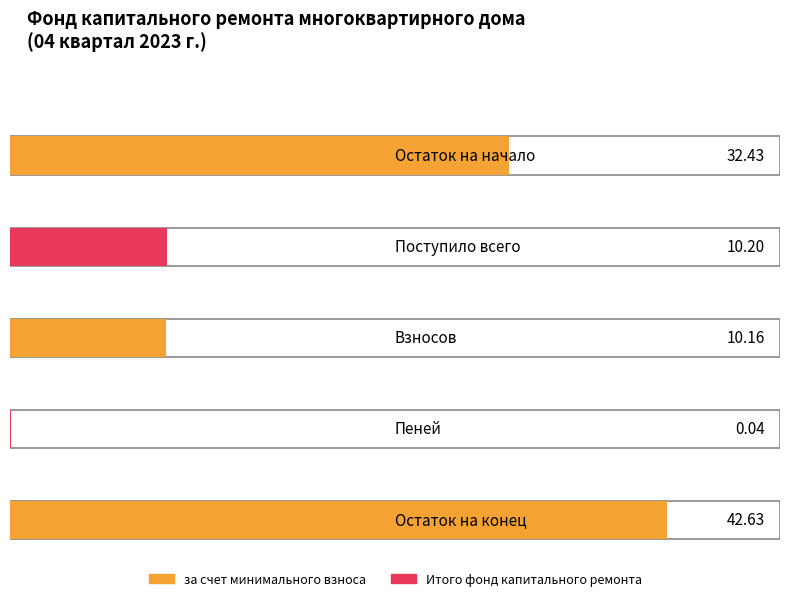

What position from the right is Поступило всего?

4